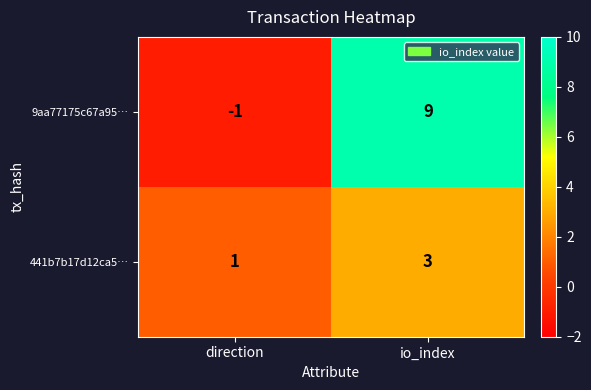

Reading left to right, list all the values displayed in this chart.

9aa77175c67a95…: direction=-1	io_index=9
441b7b17d12ca5…: direction=1	io_index=3